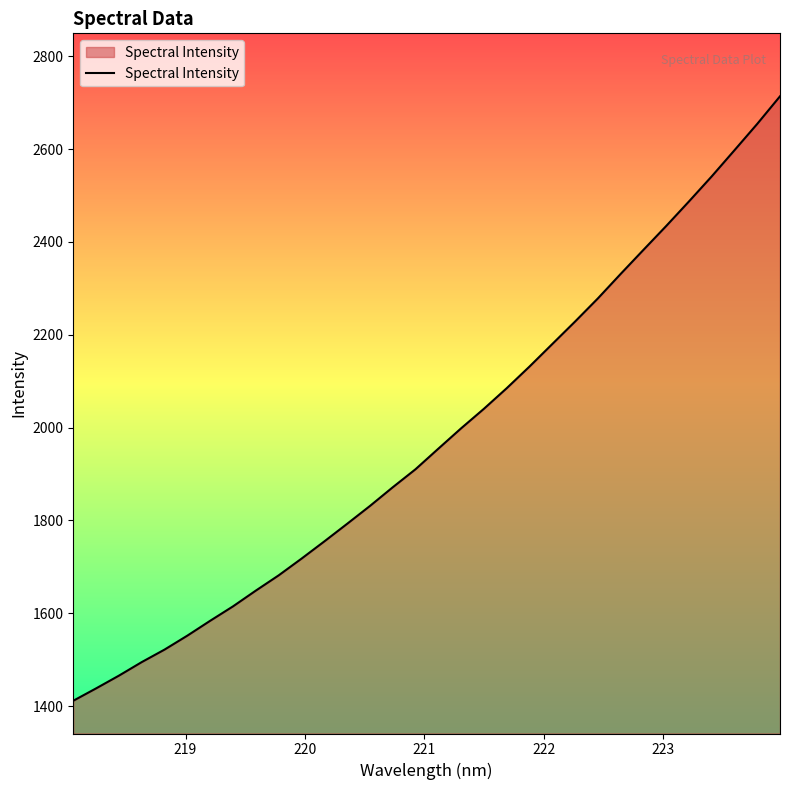

What is the minimum value shown in the chart?

1411.3